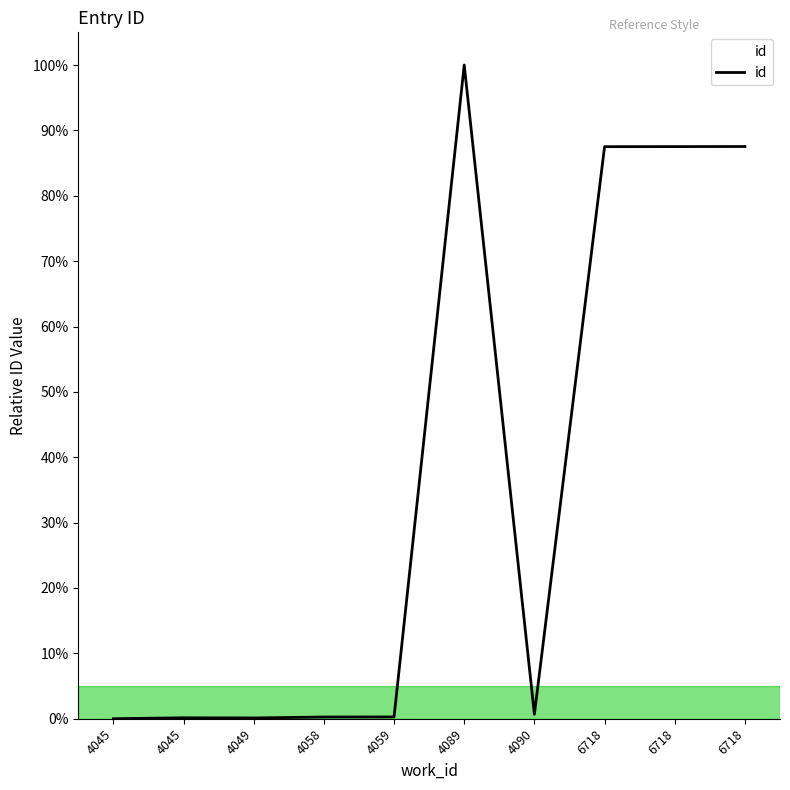

Is this an area chart (filled region under the line)?

Yes